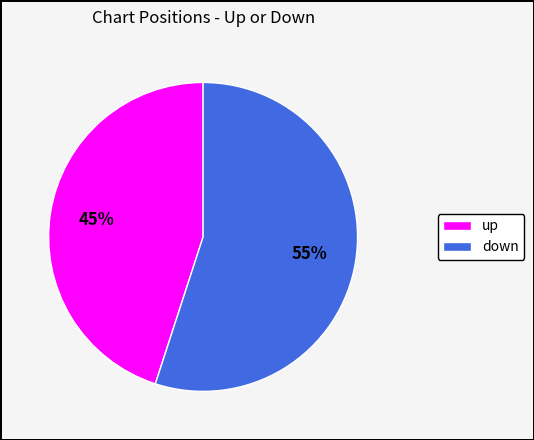

The up slice represents 51% of the pie. True or false?

False